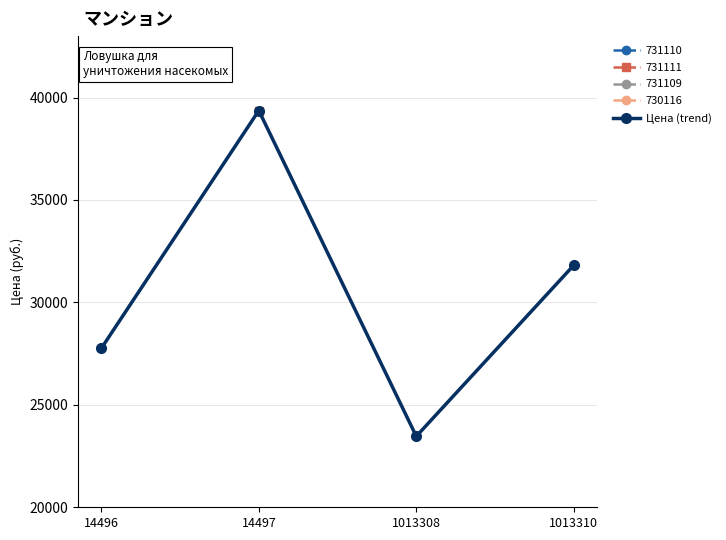

What is the value of the 4th point from the left?

31815